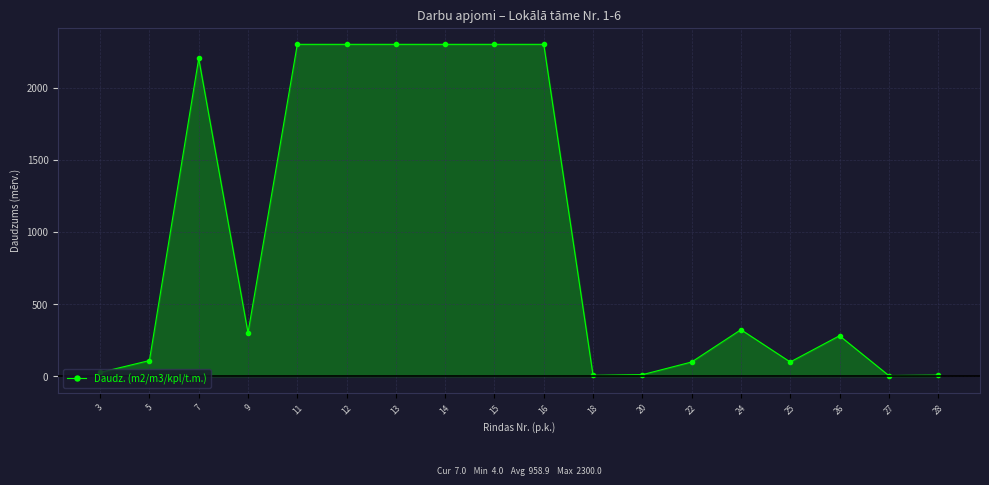

What is the minimum value shown in the chart?

4.0